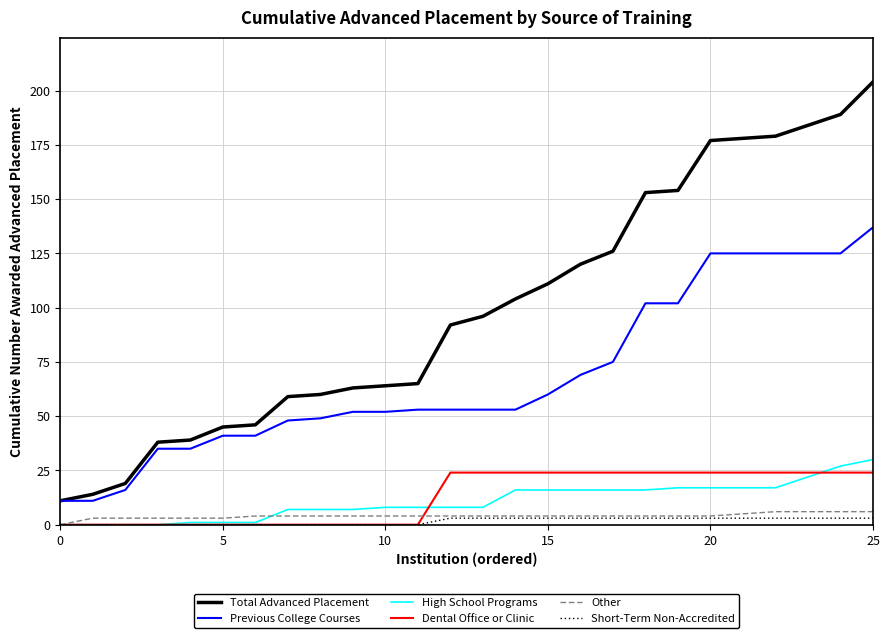

What is the maximum value shown in the chart?

204